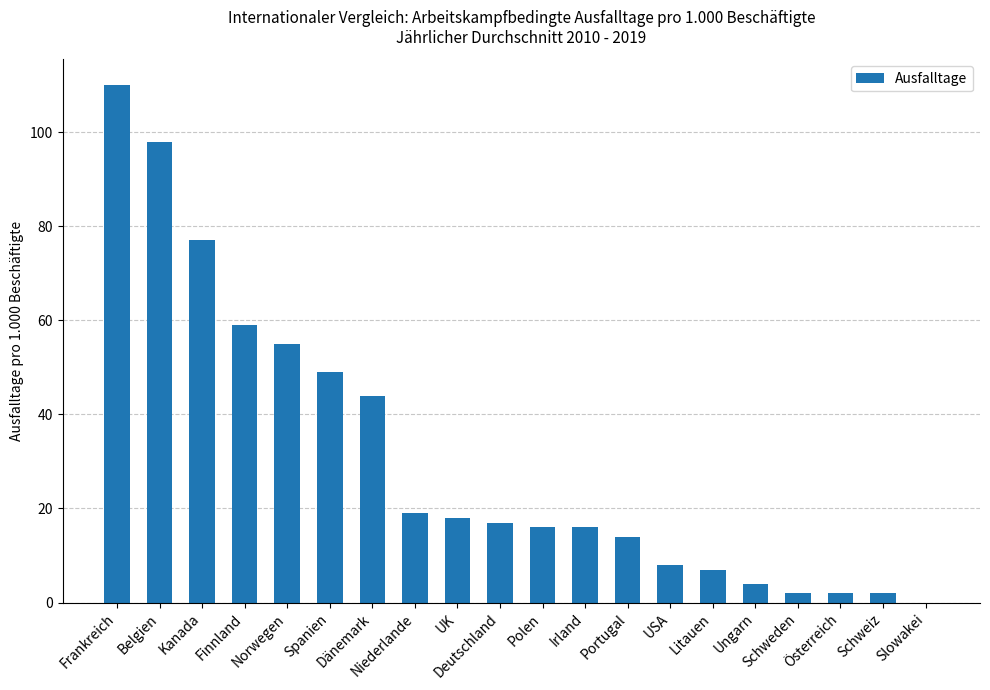

What is the sum of all values?

617